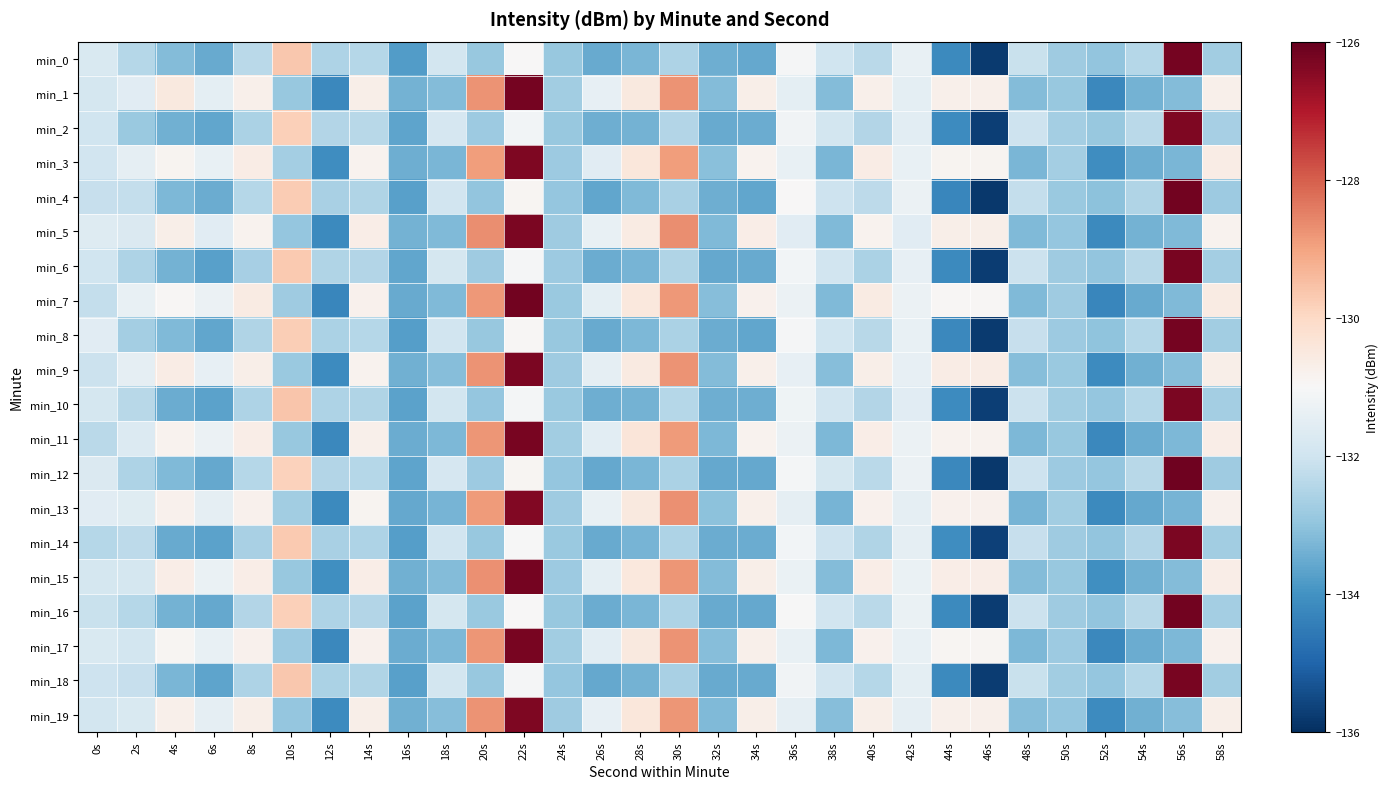

What is the greatest value displayed?

-126.2